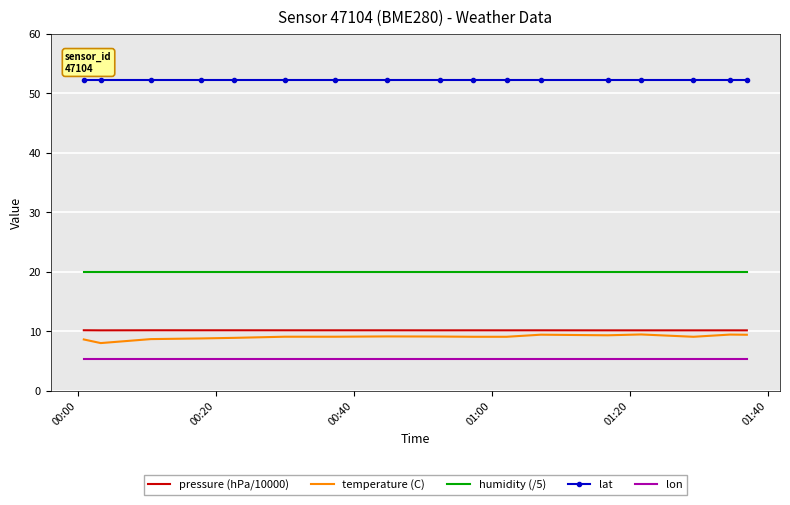

True or false: pressure (hPa/10000) and lat cross at least once.

False